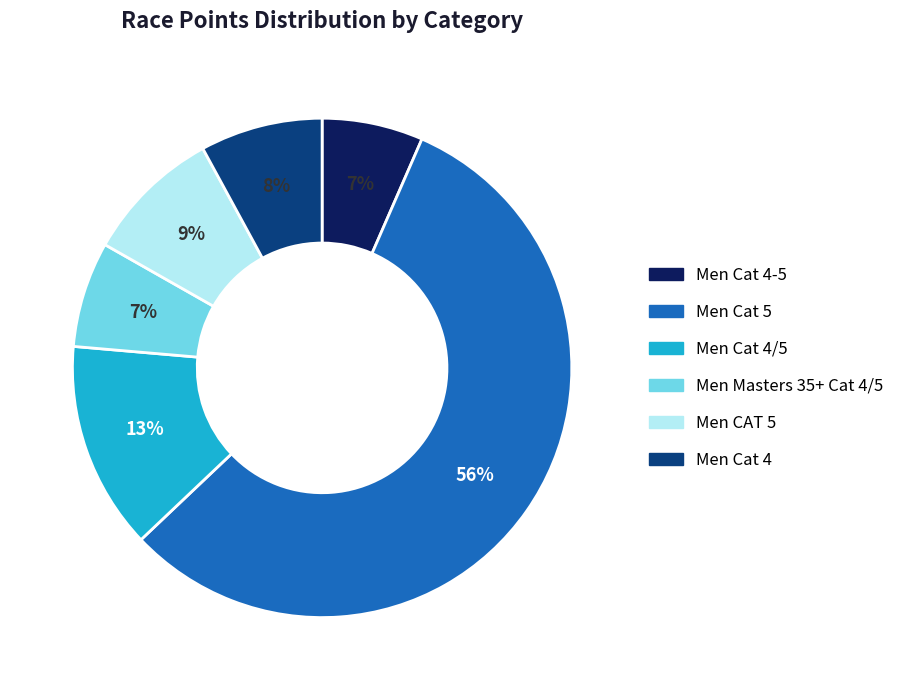

Combined, do Men CAT 5 and Men Masters 35+ Cat 4/5 account for over 50%?

No